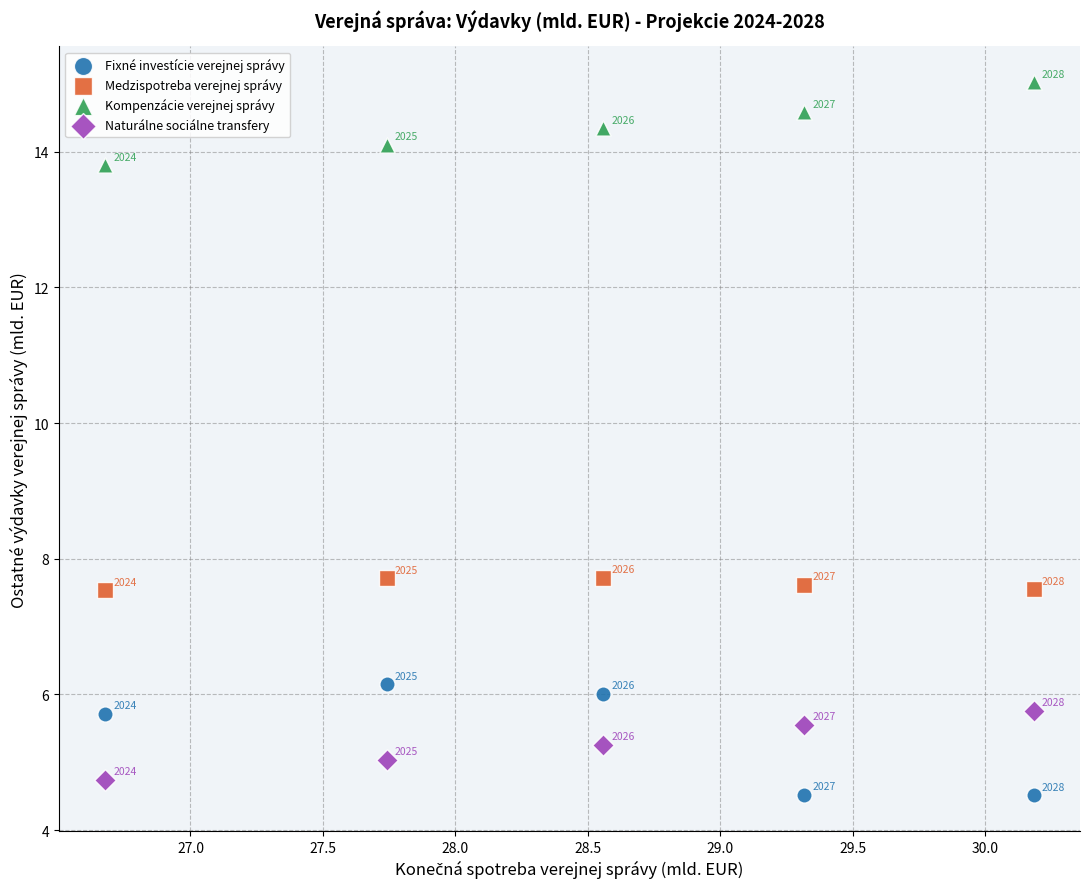

Which series has the largest Y range (max minus min)?

Fixné investície verejnej správy